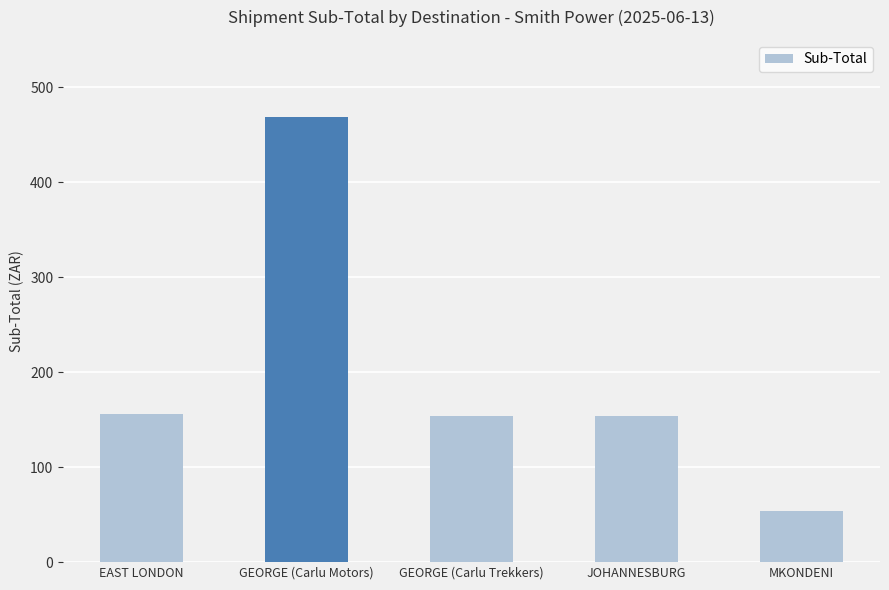

What is the sum of the values at GEORGE (Carlu Motors) and GEORGE (Carlu Trekkers)?

622.9